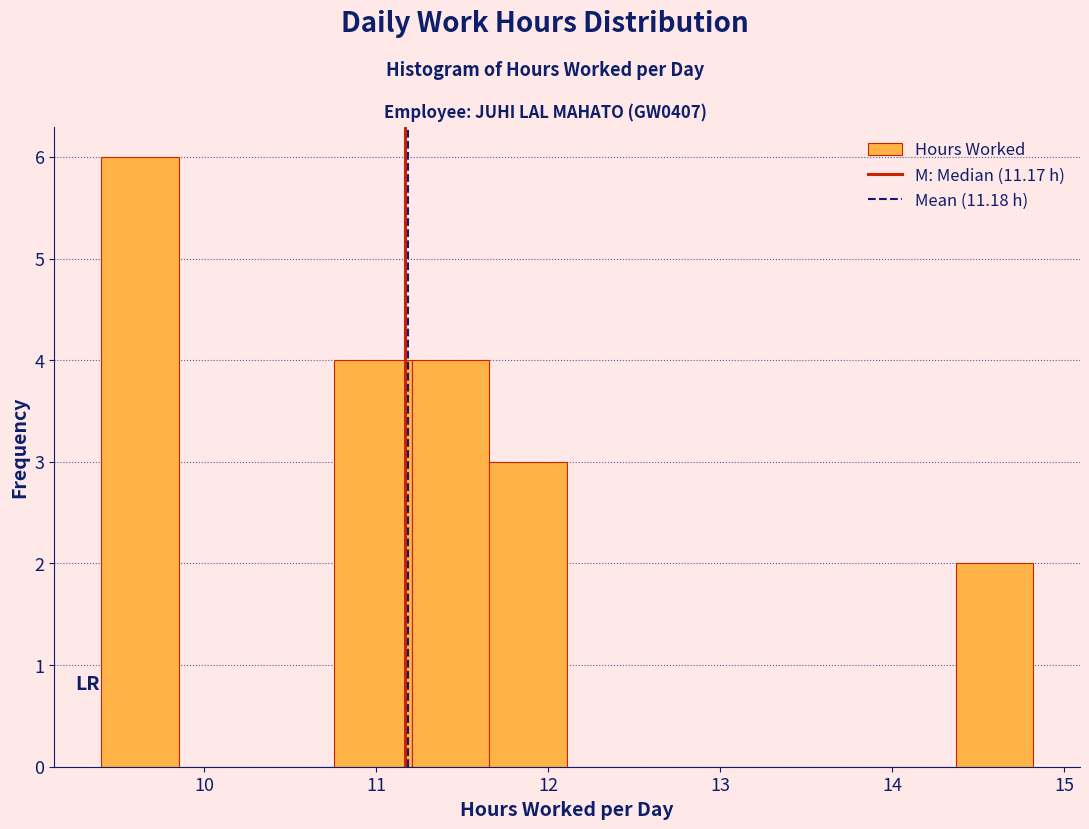

Which range on the x-axis has the tallest bar?

9.4 to 9.9